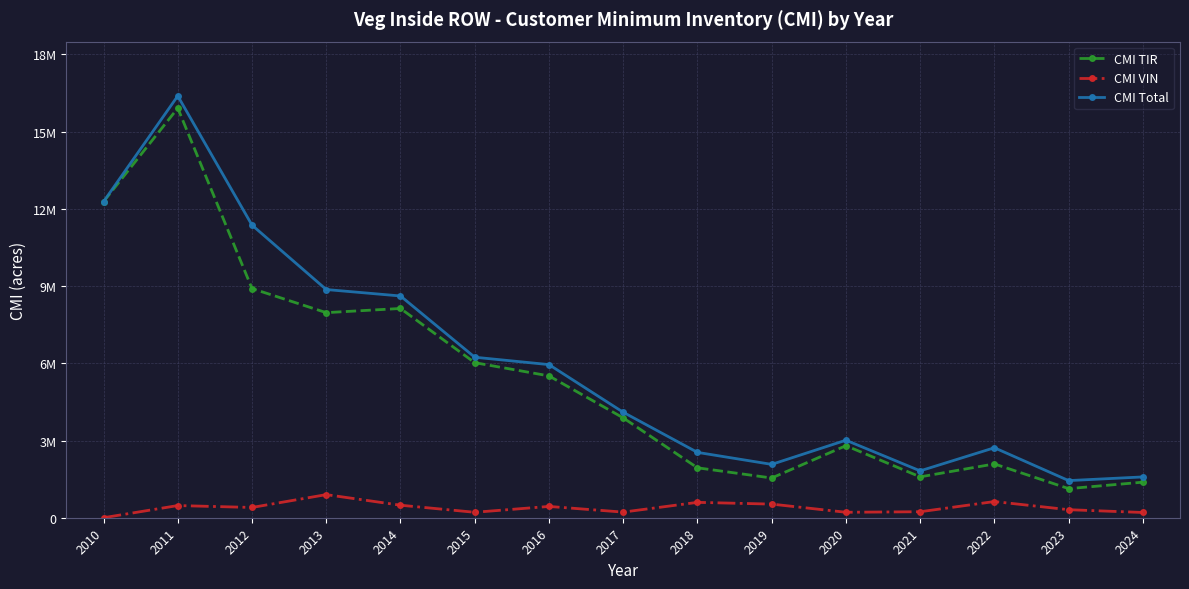

Which series has the widest spread of values?

CMI Total